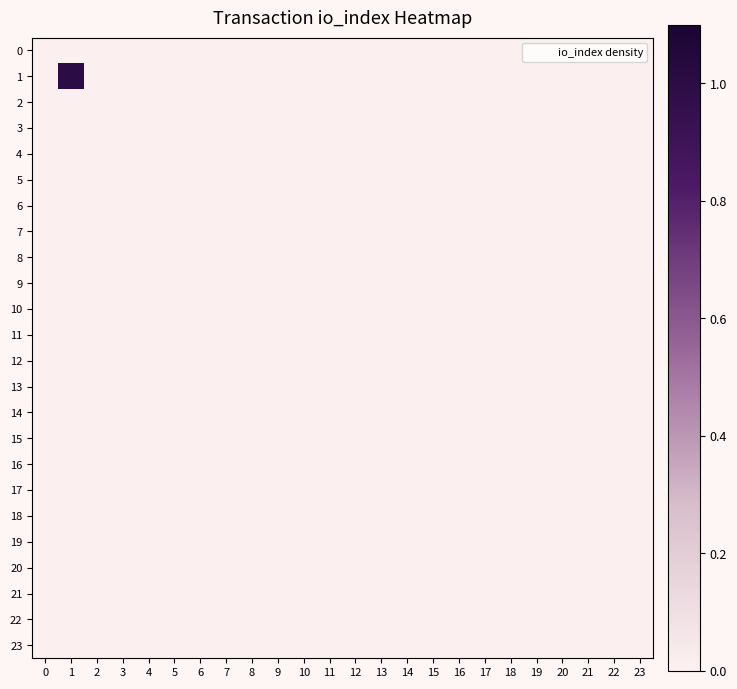

Which series has the largest range (max minus min)?

1